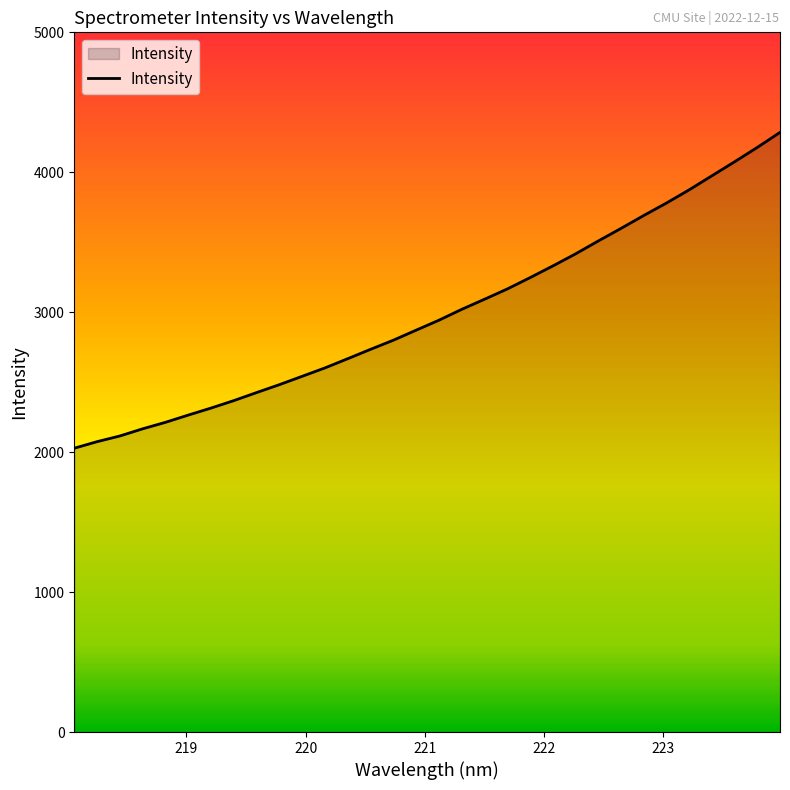

What is the minimum value shown in the chart?

2028.2